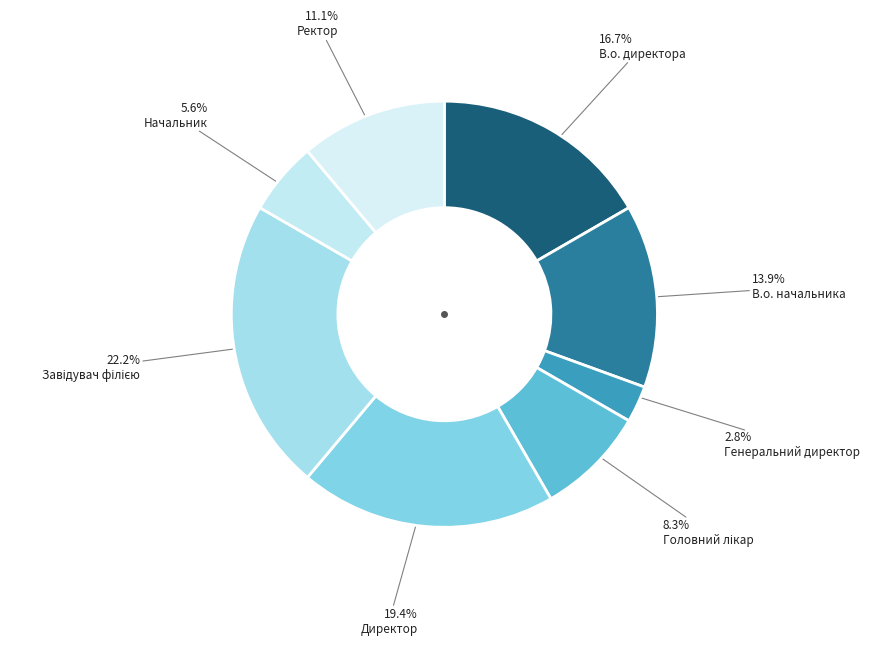

What portion of the pie excludes Директор?

80.6%